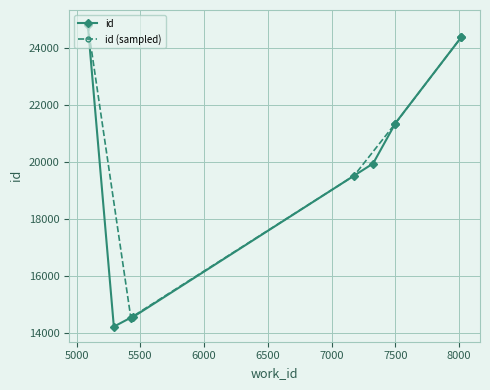

Which label corresponds to the largest value in the chart?

5088